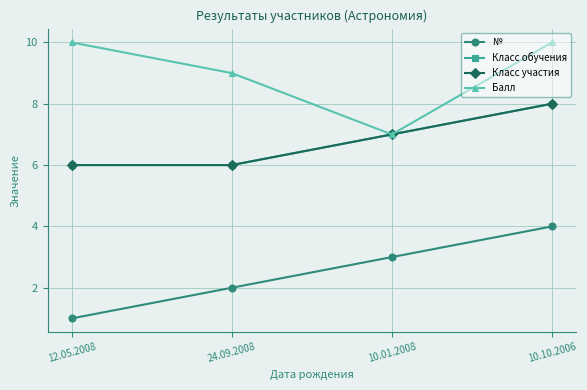

Reading left to right, list all the values displayed in this chart.

№: 1	2	3	4
Класс обучения: 6	6	7	8
Класс участия: 6	6	7	8
Балл: 10	9	7	10